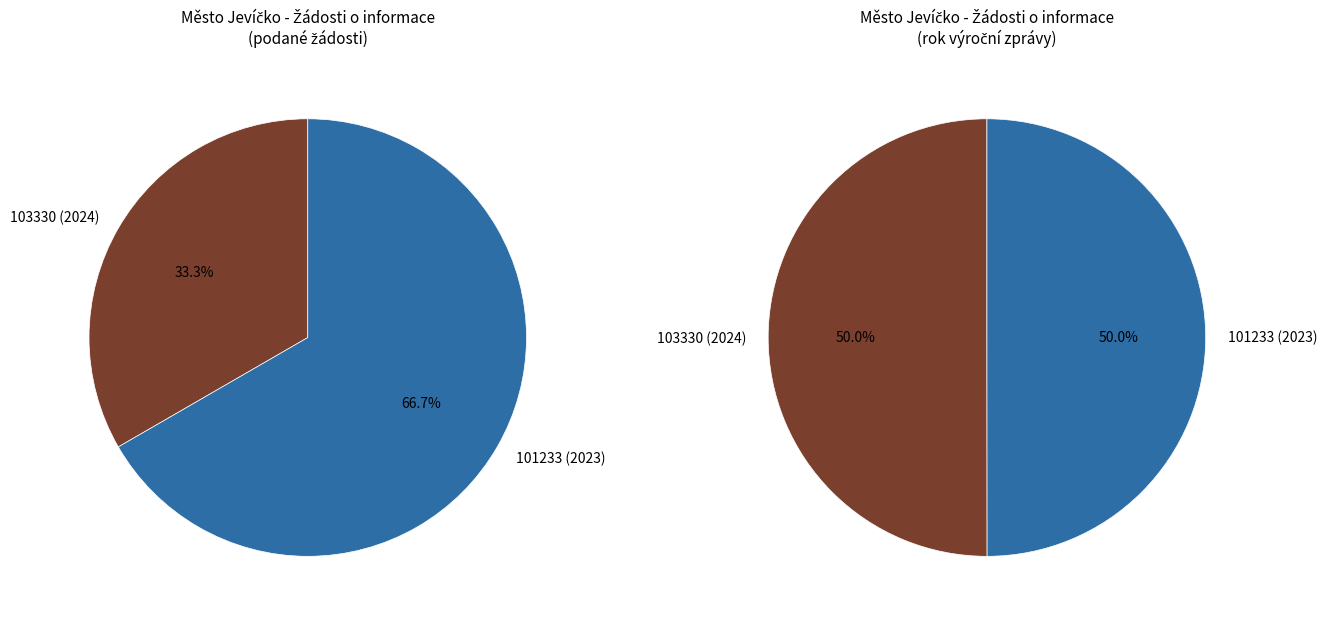

Is there any slice that represents more than half of the pie?

Yes